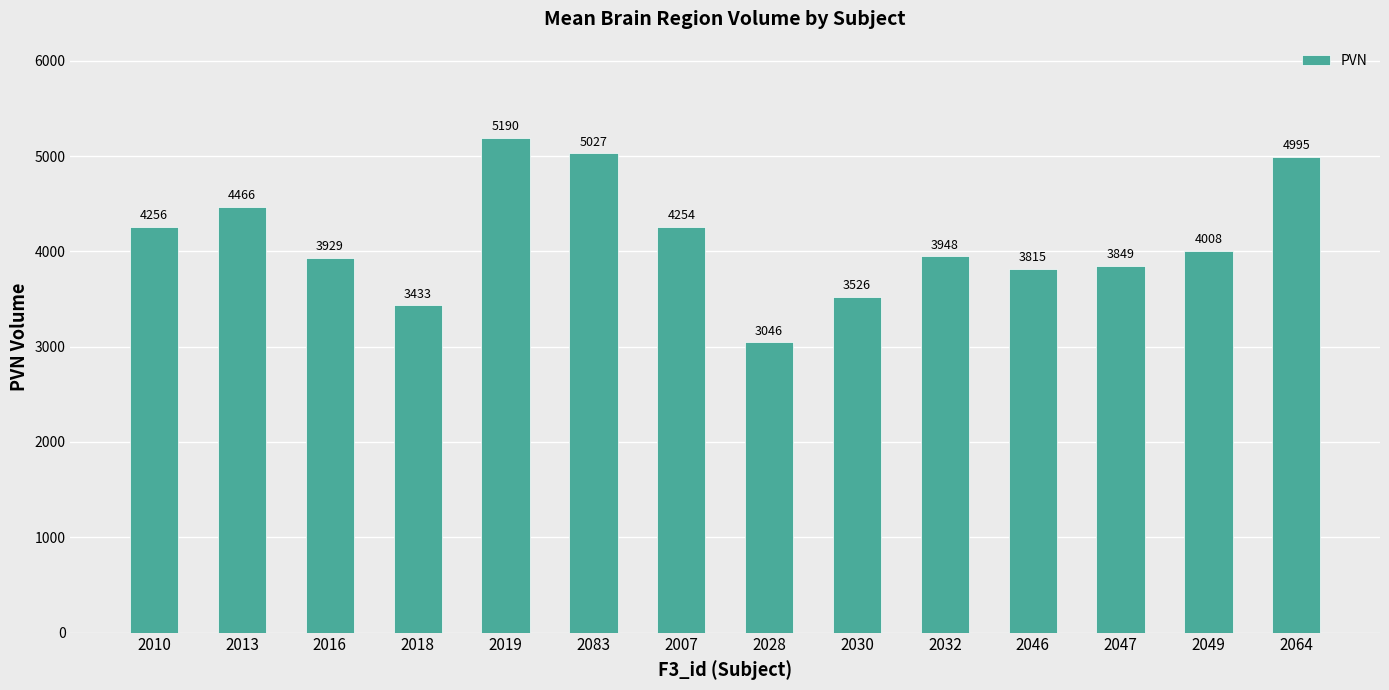

How many data points are less than 4007?

7